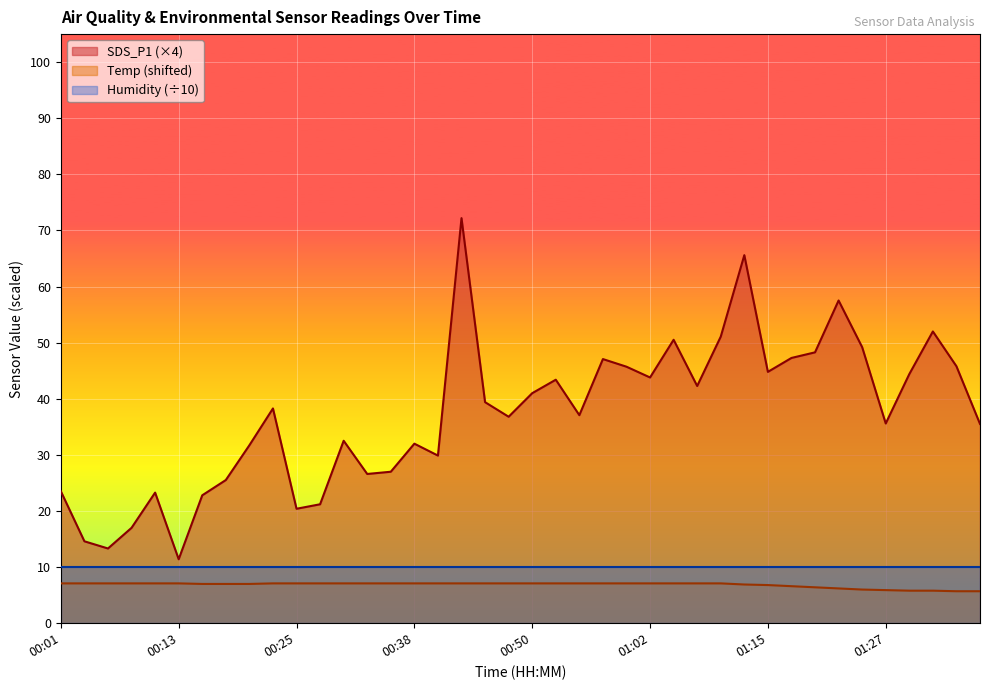

True or false: SDS_P1 (×4) and Temp (shifted) intersect in this chart.

False